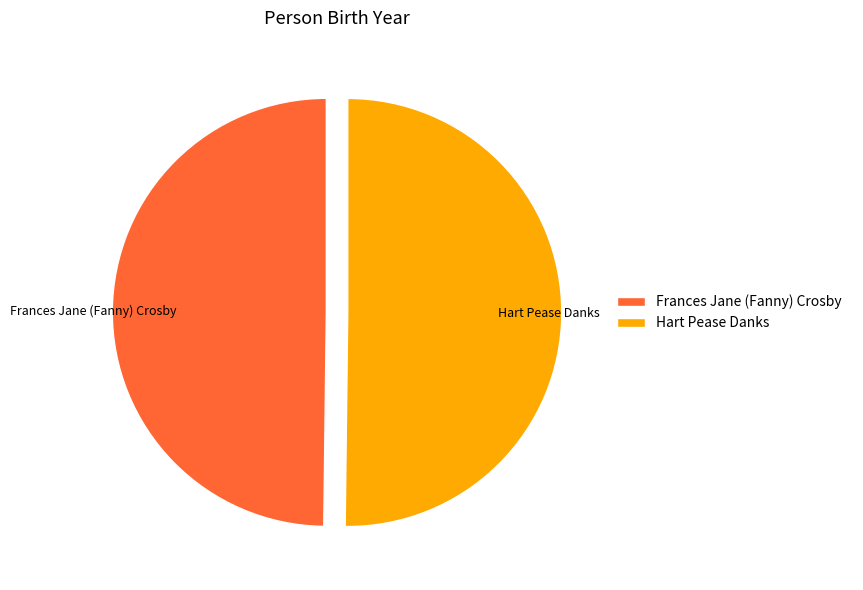

Is it true that Frances Jane (Fanny) Crosby is 50% of the pie?

True